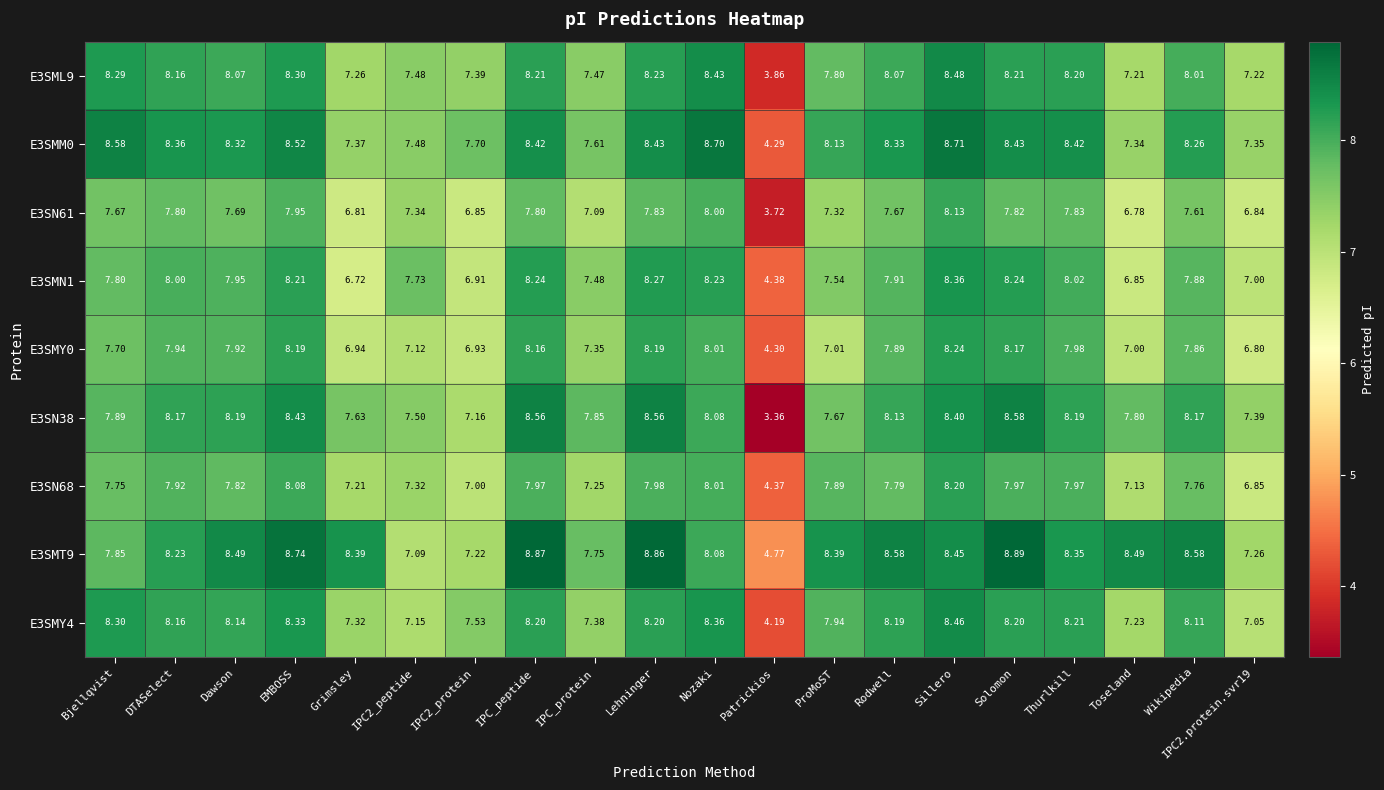

Which label corresponds to the smallest value in the chart?

Patrickios